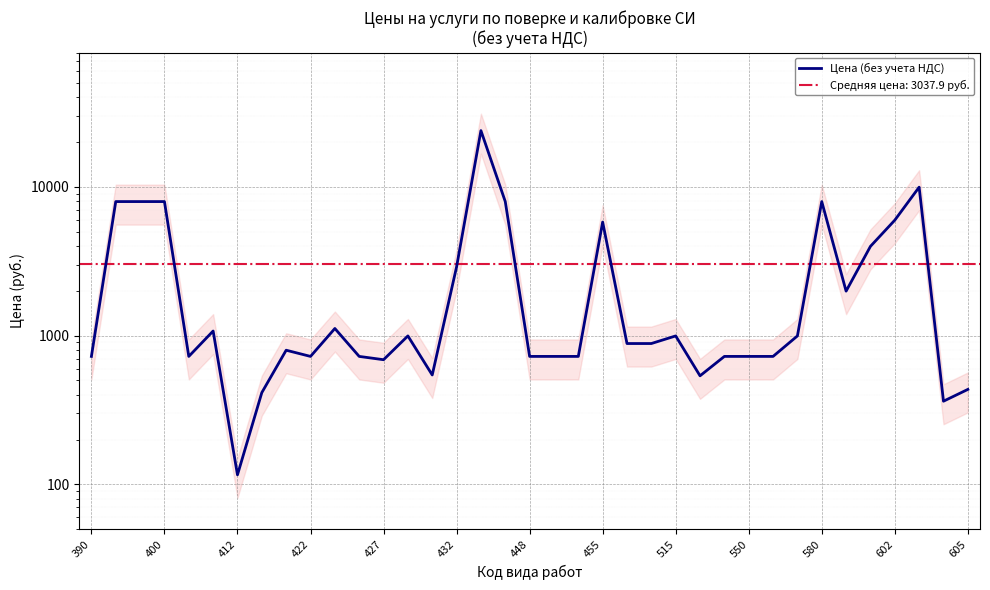

What is the sum of the values at 32 and 23?

4867.0